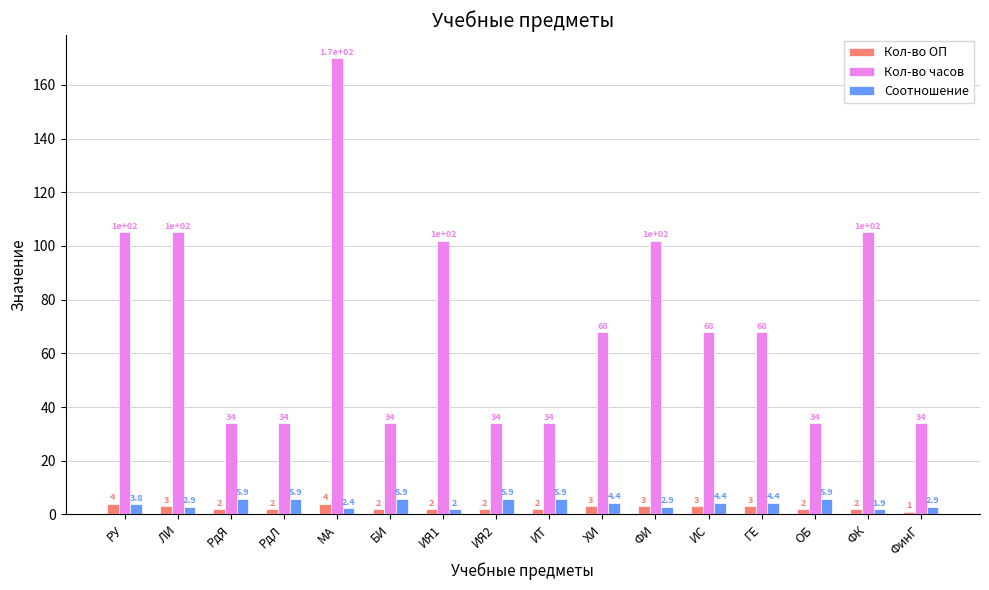

The Кол-во часов series shows 105.0 at ЛИ. True or false?

True